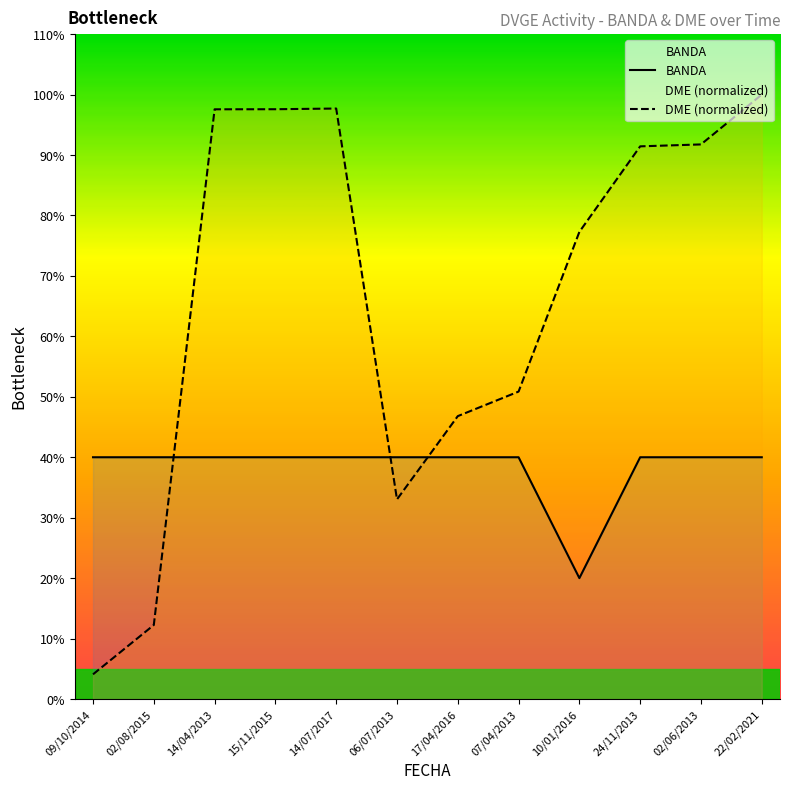

True or false: BANDA has a value of 14.6 at 14/04/2013.

False